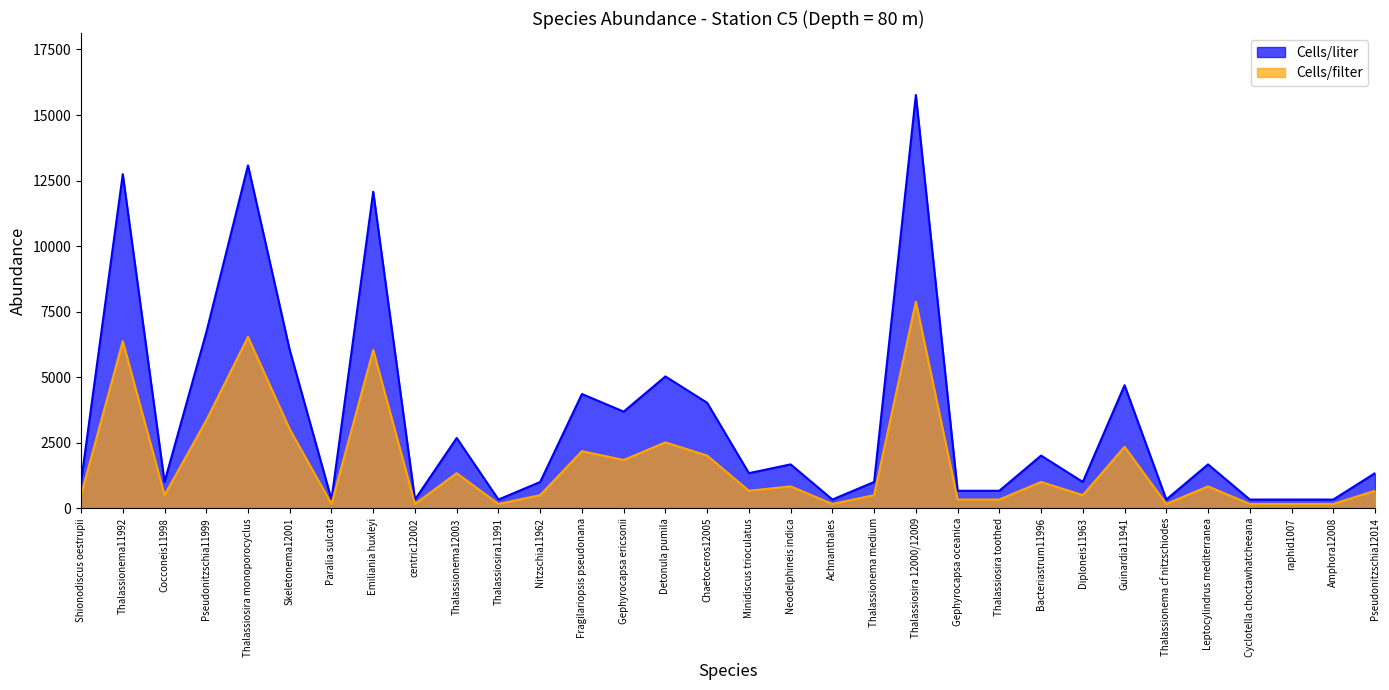

Reading left to right, what are all the values shown in this chart?

Cells/liter: Shionodiscus oestrupii=1006.1	Thalassionema11992=12743.8	Cocconeis11998=1006.1	Pseudonitzschia11999=6707.3	Thalassiosira monoporocyclus=13079.2	Skeletonema12001=6036.5	Paralia sulcata=335.4	Emiliania huxleyi=12073.1	centric12002=335.4	Thalassionema12003=2682.9	Thalassiosira11991=335.4	Nitzschia11962=1006.1	Fragilariopsis pseudonana=4359.7	Gephyrocapsa ericsonii=3689.0	Detonula pumila=5030.4	Chaetoceros12005=4024.4	Minidiscus trioculatus=1341.5	Neodelphineis indica=1676.8	Achnanthales=335.4	Thalassionema medium=1006.1	Thalassiosira 12000/12009=15762.1	Gephyrocapsa oceanica=670.7	Thalassiosira toothed=670.7	Bacteriastrum11996=2012.2	Diploneis11963=1006.1	Guinardia11941=4695.1	Thalassionema cf nitzschiodes=335.4	Leptocylindrus mediterranea=1676.8	Cyclotella choctawhatcheeana=335.4	raphid1007=335.4	Amphora12008=335.4	Pseudonitzschia12014=1341.5
Cells/filter: Shionodiscus oestrupii=503.0	Thalassionema11992=6371.9	Cocconeis11998=503.0	Pseudonitzschia11999=3353.6	Thalassiosira monoporocyclus=6539.6	Skeletonema12001=3018.3	Paralia sulcata=167.7	Emiliania huxleyi=6036.5	centric12002=167.7	Thalassionema12003=1341.5	Thalassiosira11991=167.7	Nitzschia11962=503.0	Fragilariopsis pseudonana=2179.9	Gephyrocapsa ericsonii=1844.5	Detonula pumila=2515.2	Chaetoceros12005=2012.2	Minidiscus trioculatus=670.7	Neodelphineis indica=838.4	Achnanthales=167.7	Thalassionema medium=503.0	Thalassiosira 12000/12009=7881.0	Gephyrocapsa oceanica=335.4	Thalassiosira toothed=335.4	Bacteriastrum11996=1006.1	Diploneis11963=503.0	Guinardia11941=2347.5	Thalassionema cf nitzschiodes=167.7	Leptocylindrus mediterranea=838.4	Cyclotella choctawhatcheeana=167.7	raphid1007=167.7	Amphora12008=167.7	Pseudonitzschia12014=670.7